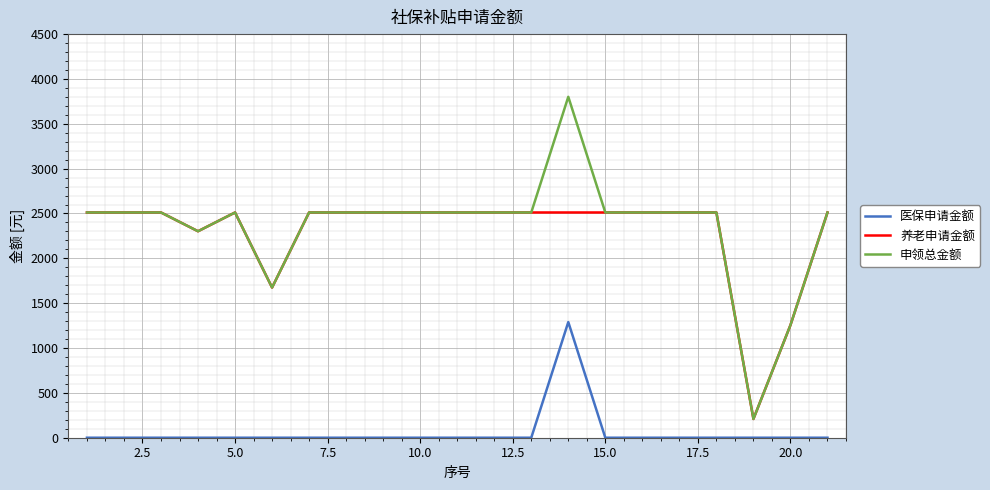

True or false: 申领总金额 and 医保申请金额 intersect in this chart.

False